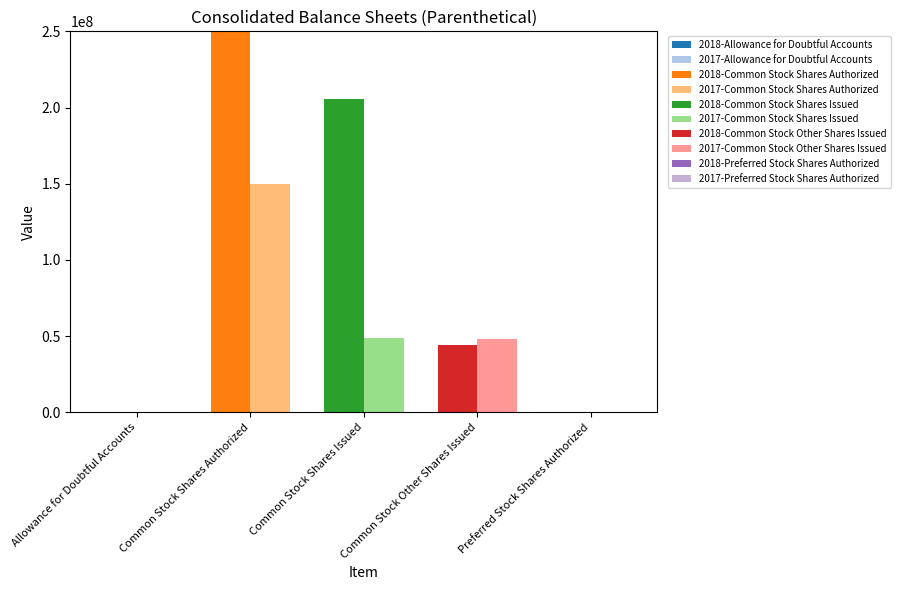

At how many categories does at least one series exceed 27280238?

3